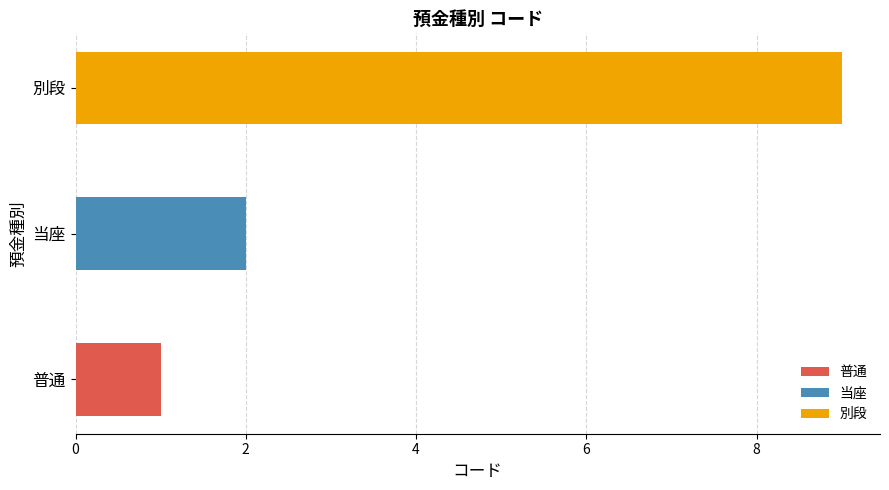

What is the value of the 3rd bar from the left?

9